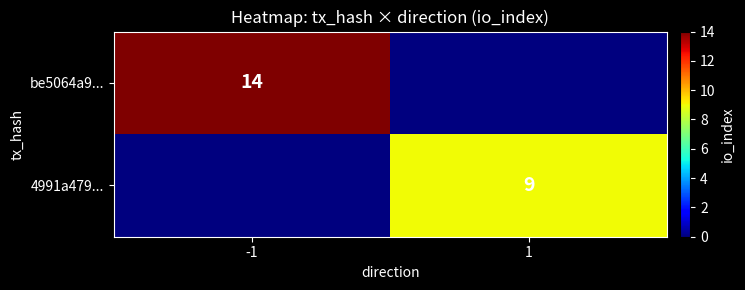

The 4991a479... series shows 4 at 1. True or false?

False